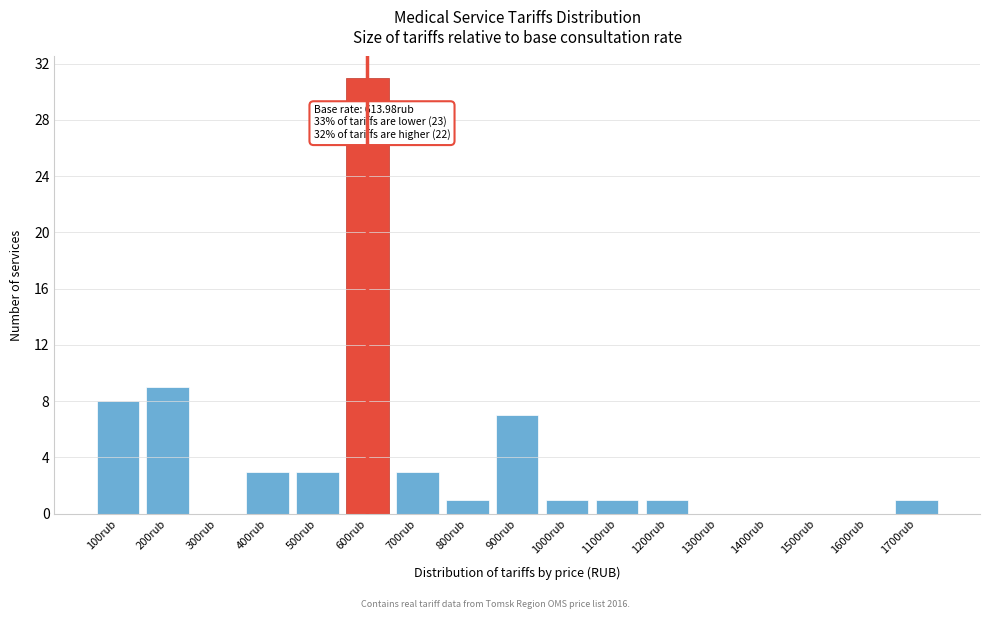

Reading left to right, extract all data points from this chart.

100rub=8	200rub=9	300rub=0	400rub=3	500rub=3	600rub=31	700rub=3	800rub=1	900rub=7	1000rub=1	1100rub=1	1200rub=1	1300rub=0	1400rub=0	1500rub=0	1600rub=0	1700rub=1